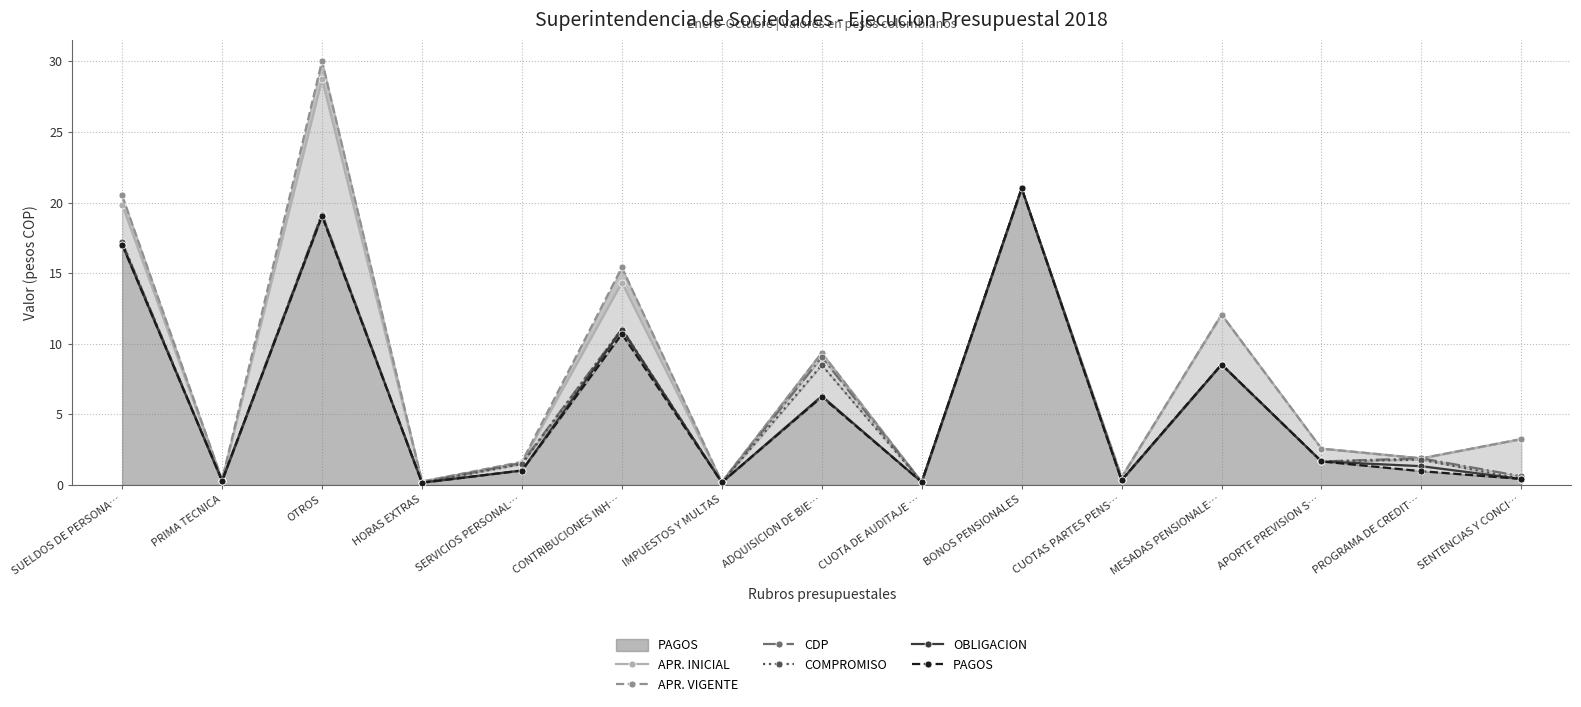

What is the difference between the CDP values at PROGRAMA DE CREDIT… and OTROS?

17.3